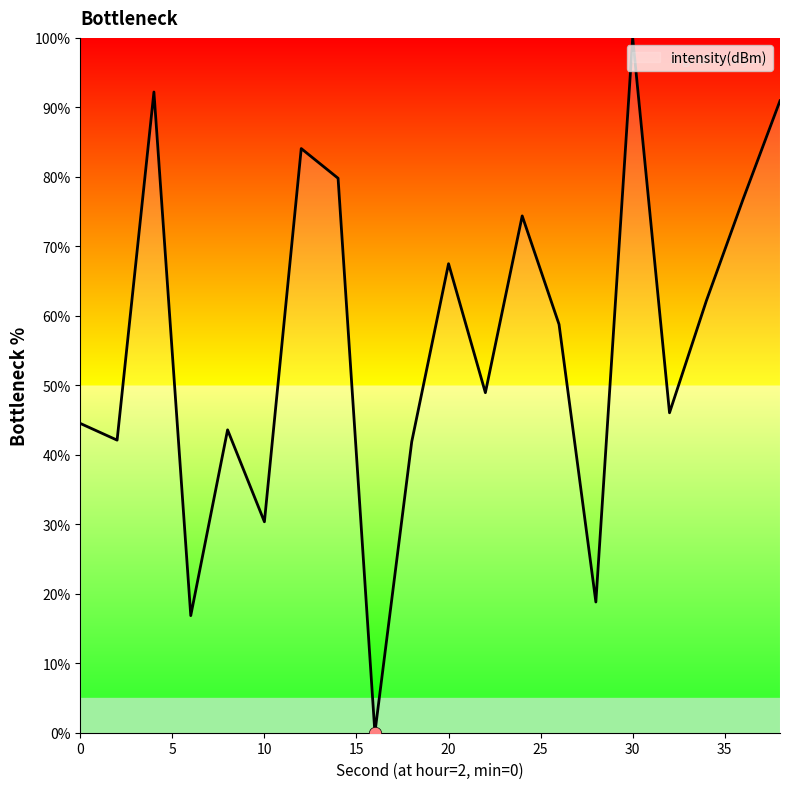

What is the greatest value displayed?

100.0